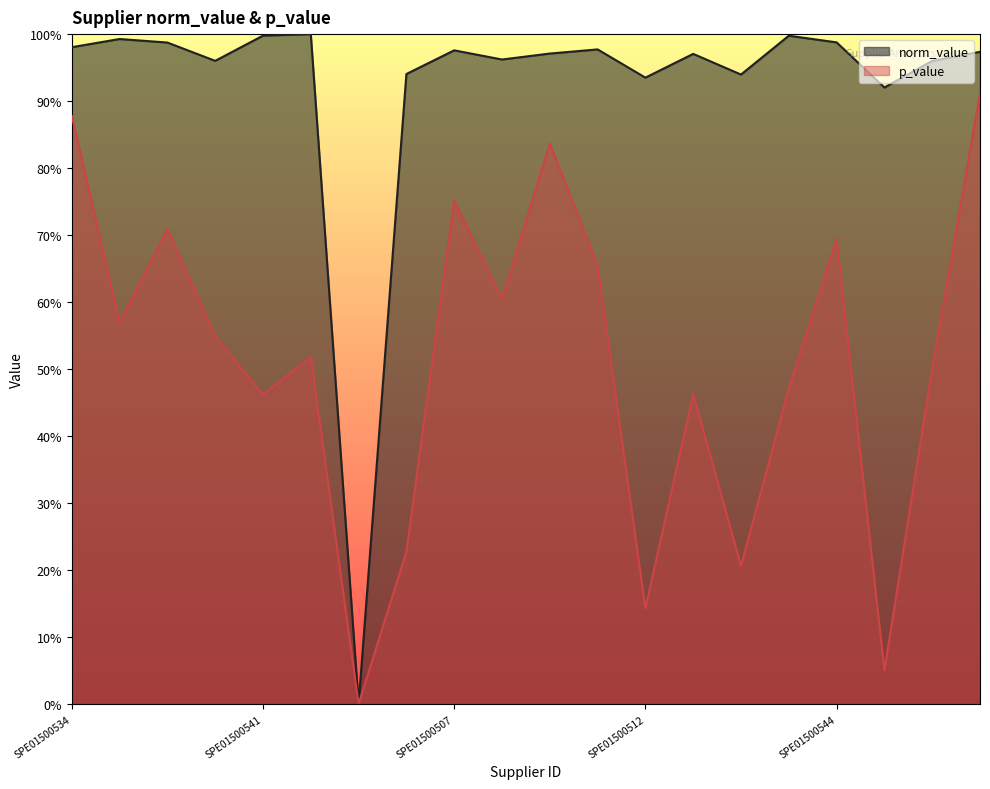

What is the label of the 16th point from the left?

SPE01500519